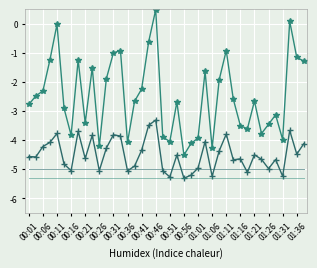

Reading left to right, list all the values displayed in this chart.

P1: -2.8	-2.5	-2.3	-1.2	-0.0	-2.9	-3.8	-1.2	-3.4	-1.5	-4.2	-1.9	-1.0	-0.9	-4.1	-2.7	-2.2	-0.6	0.5	-3.9	-4.1	-2.7	-4.5	-4.1	-3.9	-1.6	-4.3	-1.9	-0.9	-2.6	-3.5	-3.6	-2.7	-3.8	-3.5	-3.1	-4.0	0.1	-1.2	-1.3
P2: -4.6	-4.6	-4.2	-4.1	-3.8	-4.8	-5.1	-3.7	-4.6	-3.8	-5.1	-4.3	-3.8	-3.9	-5.1	-4.9	-4.4	-3.5	-3.3	-5.1	-5.3	-4.5	-5.3	-5.2	-5.0	-4.1	-5.2	-4.4	-3.8	-4.7	-4.6	-5.1	-4.5	-4.7	-5.0	-4.7	-5.2	-3.7	-4.5	-4.1
P2 baseline: -5.0	-5.0	-5.0	-5.0	-5.0	-5.0	-5.0	-5.0	-5.0	-5.0	-5.0	-5.0	-5.0	-5.0	-5.0	-5.0	-5.0	-5.0	-5.0	-5.0	-5.0	-5.0	-5.0	-5.0	-5.0	-5.0	-5.0	-5.0	-5.0	-5.0	-5.0	-5.0	-5.0	-5.0	-5.0	-5.0	-5.0	-5.0	-5.0	-5.0
P1 baseline: -5.3	-5.3	-5.3	-5.3	-5.3	-5.3	-5.3	-5.3	-5.3	-5.3	-5.3	-5.3	-5.3	-5.3	-5.3	-5.3	-5.3	-5.3	-5.3	-5.3	-5.3	-5.3	-5.3	-5.3	-5.3	-5.3	-5.3	-5.3	-5.3	-5.3	-5.3	-5.3	-5.3	-5.3	-5.3	-5.3	-5.3	-5.3	-5.3	-5.3